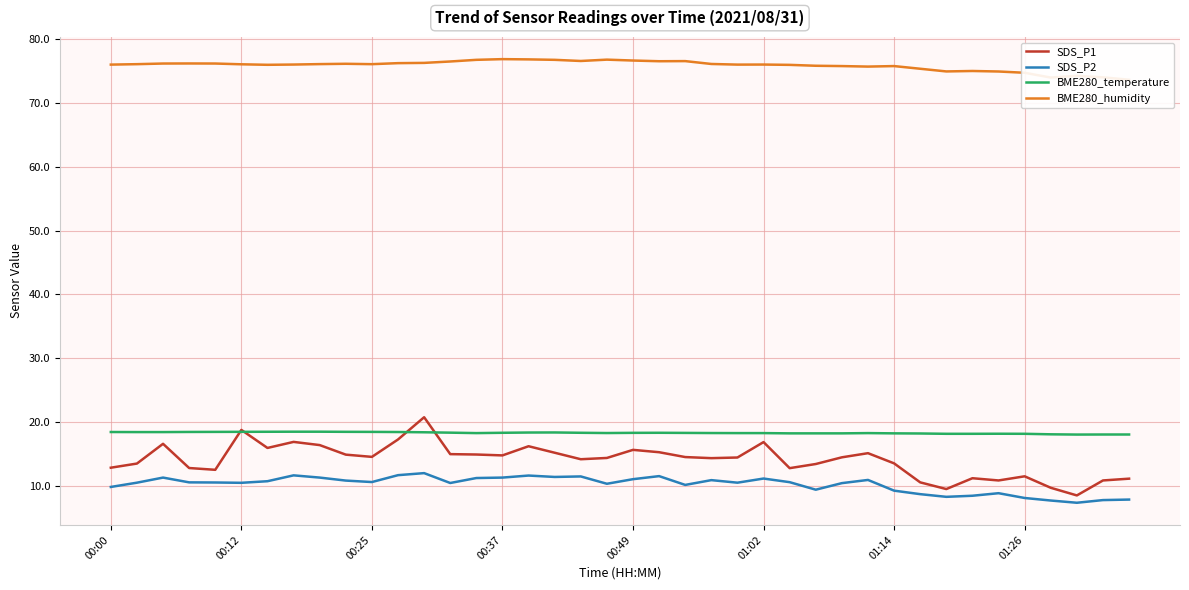

True or false: BME280_temperature and SDS_P2 cross at least once.

False